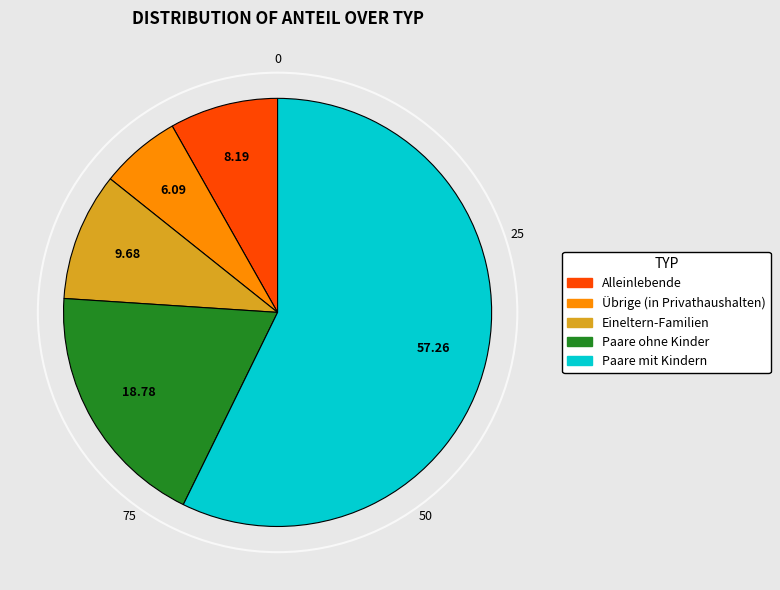

Does Paare mit Kindern represent more than half of the total?

Yes